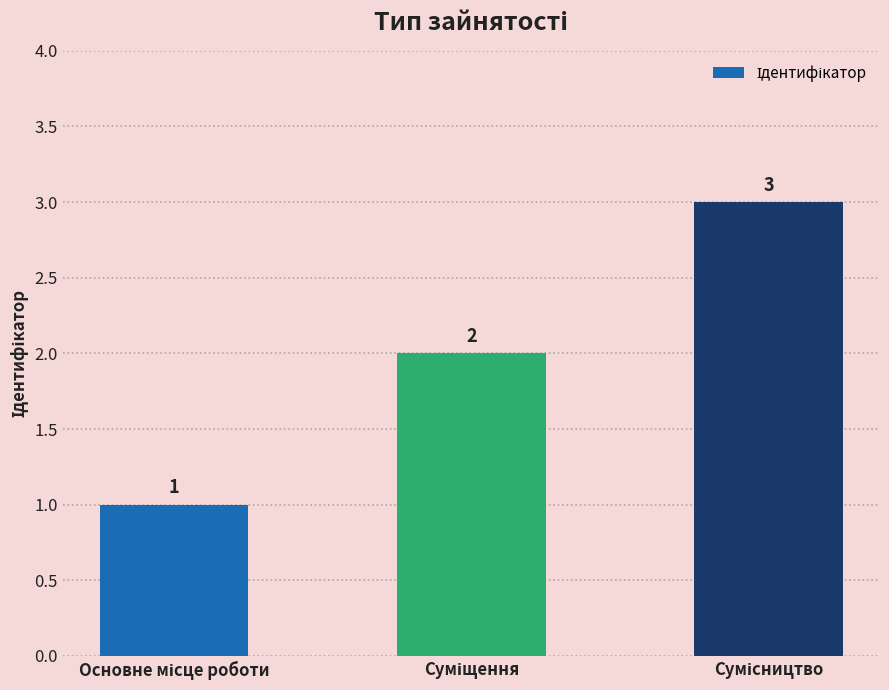

What is the value of the 2nd bar from the left?

2